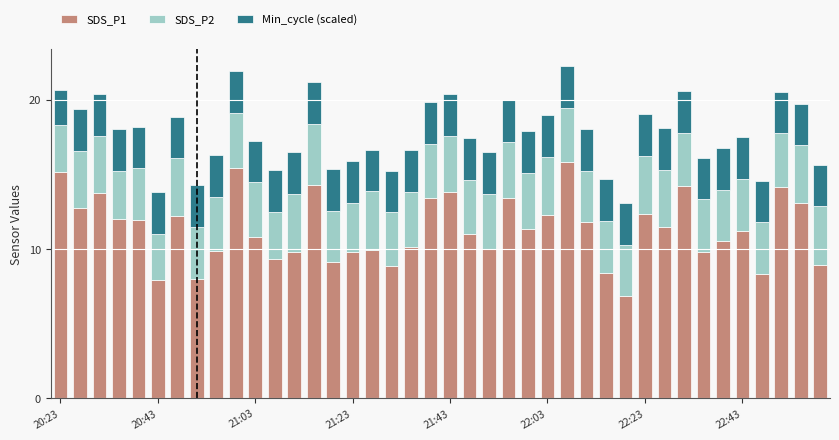

How many distinct data groups are displayed?

3